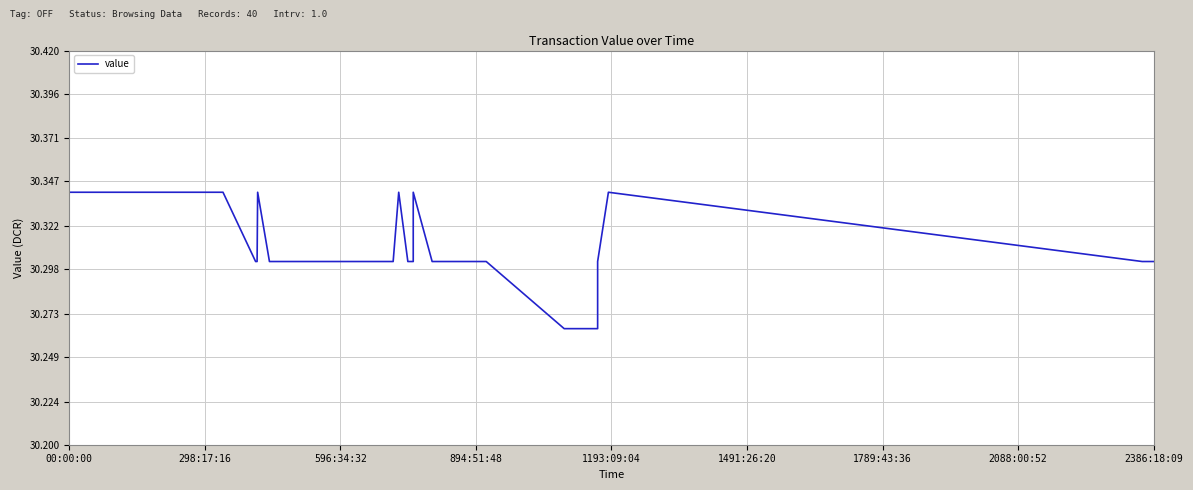

What is the difference between the second highest and second lowest values?

0.1